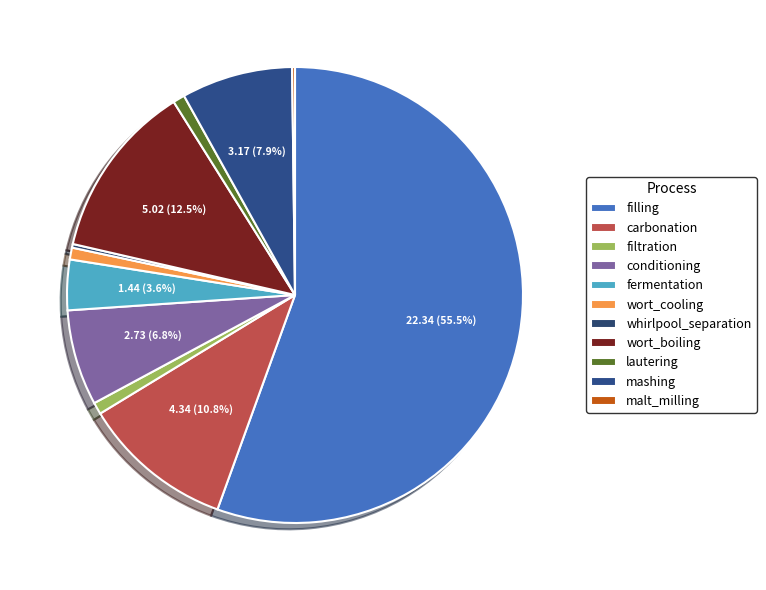

True or false: wort_cooling accounts for 9% of the total.

False